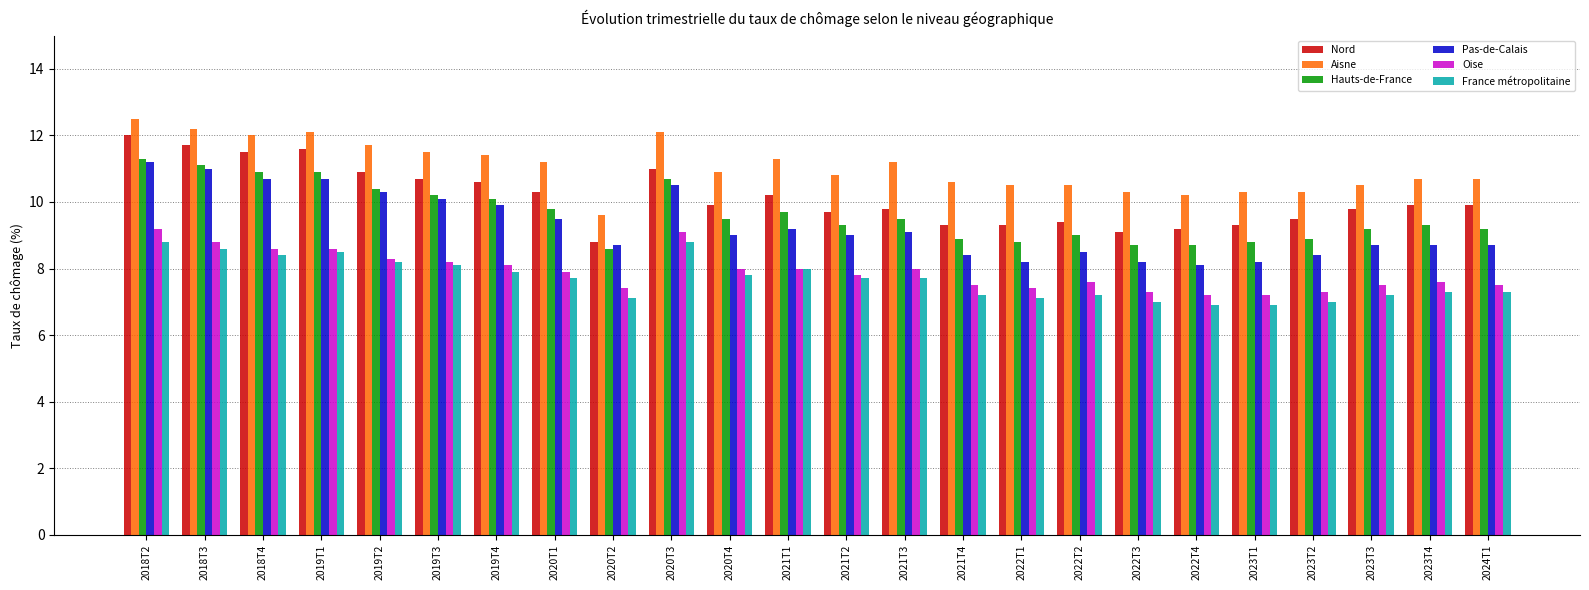

At 2022T2, list the series in order from smallest to largest.

France métropolitaine, Oise, Pas-de-Calais, Hauts-de-France, Nord, Aisne